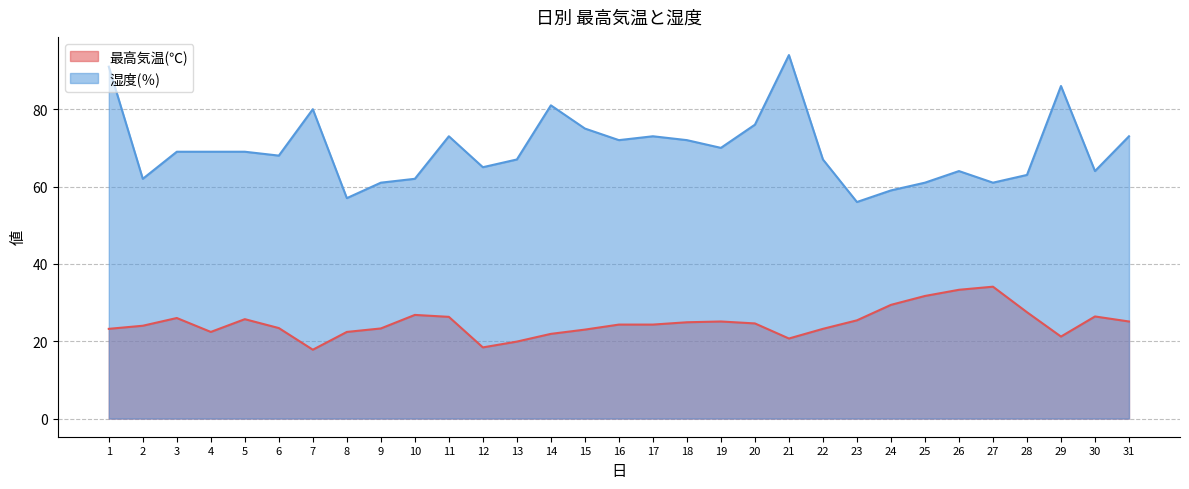

What is the value of the 湿度(％) point at the 18th from the left?

72.0